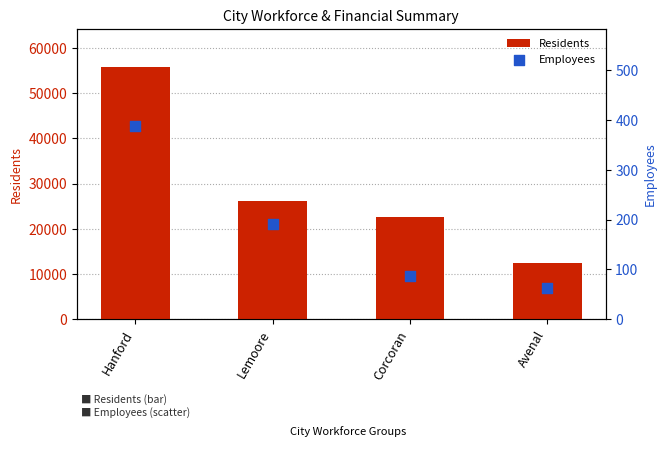

Which series reaches the minimum Y coordinate?

Employees